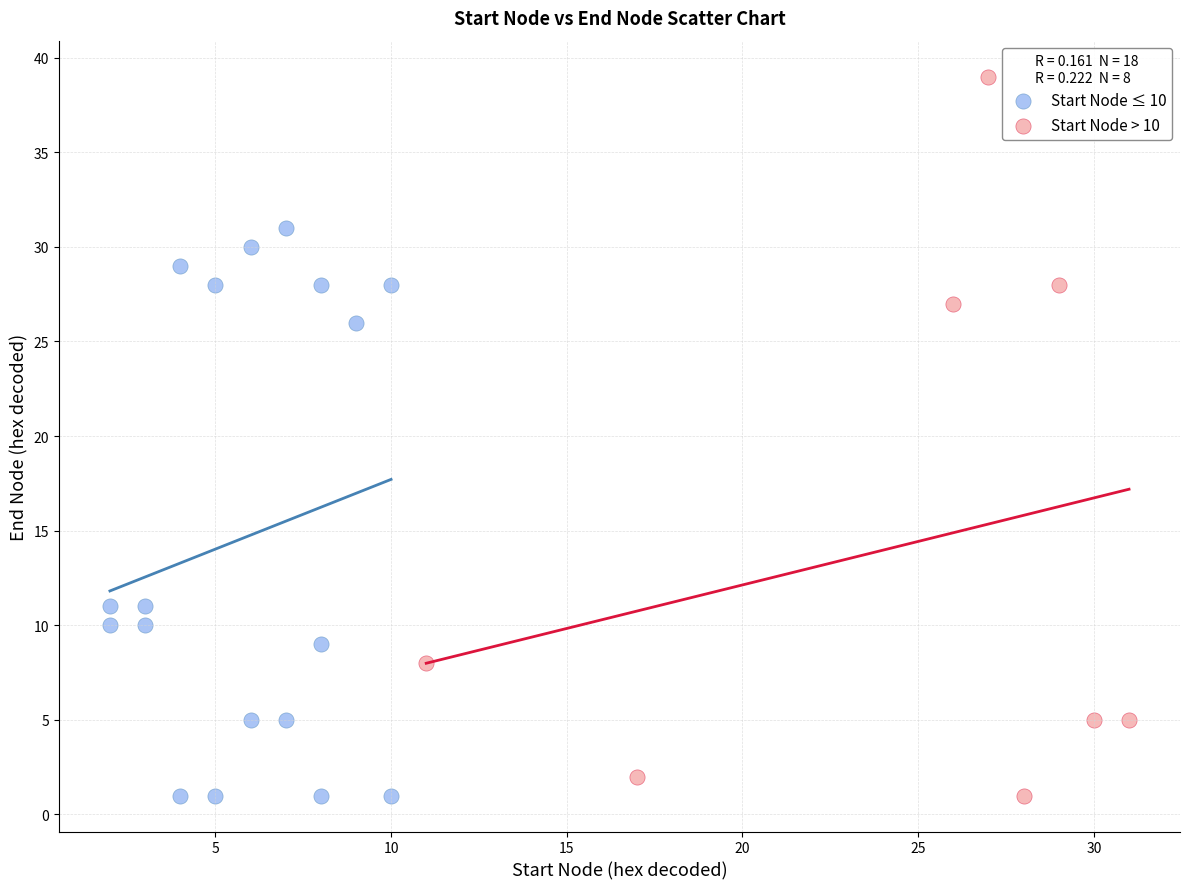

Which series reaches the maximum Y coordinate?

Start Node > 10